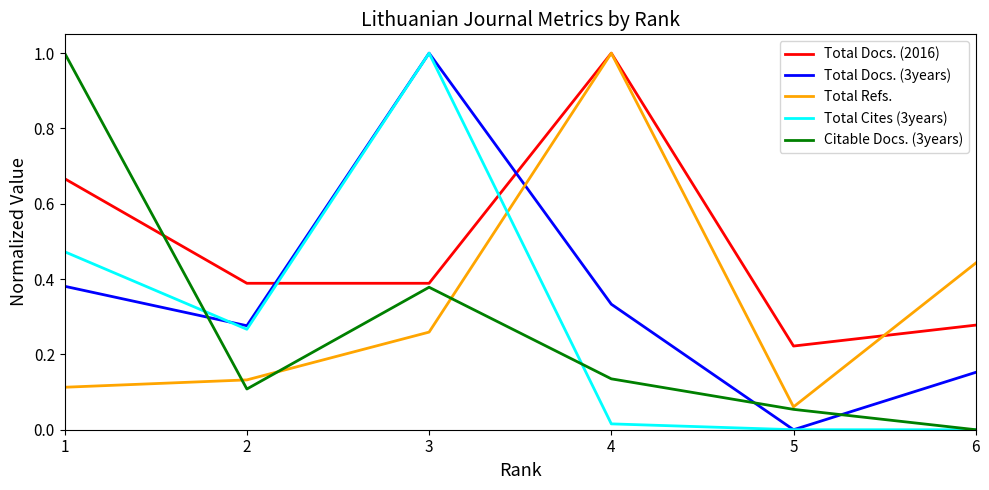

Where do Total Docs. (3years) and Total Docs. (2016) first cross each other?

2 and 3